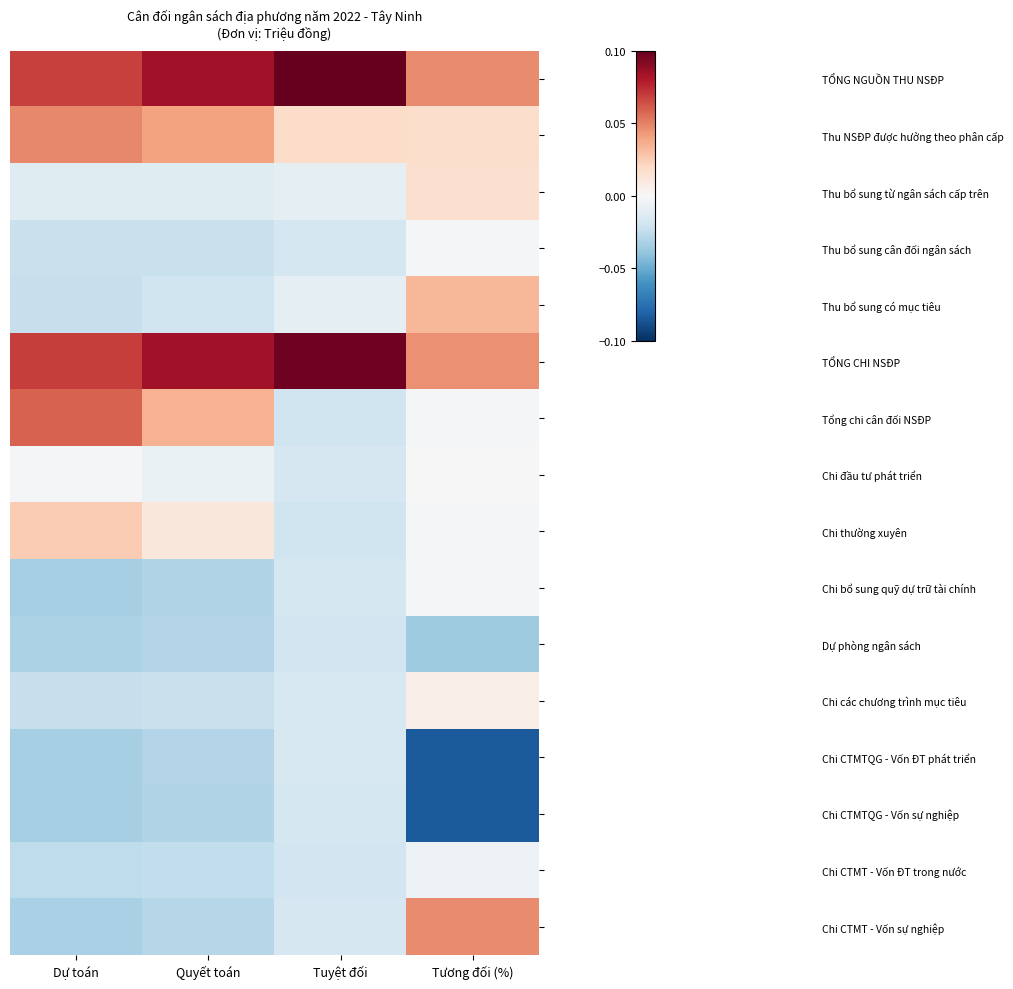

Reading left to right, transcribe all the data shown in this chart.

TỔNG NGUỒN THU NSĐP: Dự toán=0.1	Quyết toán=0.1	Tuyệt đối=0.1	Tương đối (%)=0.0
Thu NSĐP được hưởng theo phân cấp: Dự toán=0.0	Quyết toán=0.0	Tuyệt đối=0.0	Tương đối (%)=0.0
Thu bổ sung từ ngân sách cấp trên: Dự toán=-0.0	Quyết toán=-0.0	Tuyệt đối=-0.0	Tương đối (%)=0.0
Thu bổ sung cân đối ngân sách: Dự toán=-0.0	Quyết toán=-0.0	Tuyệt đối=-0.0	Tương đối (%)=-0.0
Thu bổ sung có mục tiêu: Dự toán=-0.0	Quyết toán=-0.0	Tuyệt đối=-0.0	Tương đối (%)=0.0
TỔNG CHI NSĐP: Dự toán=0.1	Quyết toán=0.1	Tuyệt đối=0.1	Tương đối (%)=0.0
Tổng chi cân đối NSĐP: Dự toán=0.1	Quyết toán=0.0	Tuyệt đối=-0.0	Tương đối (%)=-0.0
Chi đầu tư phát triển: Dự toán=-0.0	Quyết toán=-0.0	Tuyệt đối=-0.0	Tương đối (%)=0.0
Chi thường xuyên: Dự toán=0.0	Quyết toán=0.0	Tuyệt đối=-0.0	Tương đối (%)=-0.0
Chi bổ sung quỹ dự trữ tài chính: Dự toán=-0.0	Quyết toán=-0.0	Tuyệt đối=-0.0	Tương đối (%)=-0.0
Dự phòng ngân sách: Dự toán=-0.0	Quyết toán=-0.0	Tuyệt đối=-0.0	Tương đối (%)=-0.0
Chi các chương trình mục tiêu: Dự toán=-0.0	Quyết toán=-0.0	Tuyệt đối=-0.0	Tương đối (%)=0.0
Chi CTMTQG - Vốn ĐT phát triển: Dự toán=-0.0	Quyết toán=-0.0	Tuyệt đối=-0.0	Tương đối (%)=-0.1
Chi CTMTQG - Vốn sự nghiệp: Dự toán=-0.0	Quyết toán=-0.0	Tuyệt đối=-0.0	Tương đối (%)=-0.1
Chi CTMT - Vốn ĐT trong nước: Dự toán=-0.0	Quyết toán=-0.0	Tuyệt đối=-0.0	Tương đối (%)=-0.0
Chi CTMT - Vốn sự nghiệp: Dự toán=-0.0	Quyết toán=-0.0	Tuyệt đối=-0.0	Tương đối (%)=0.0